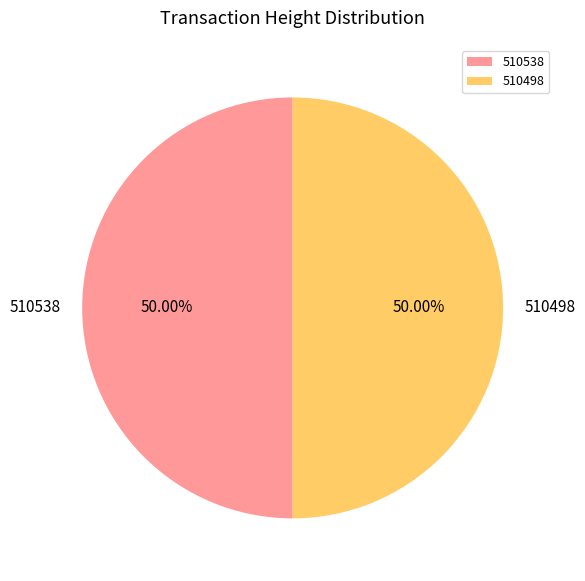

What is the ratio of the value at 510498 to the value at 510538?

1.0